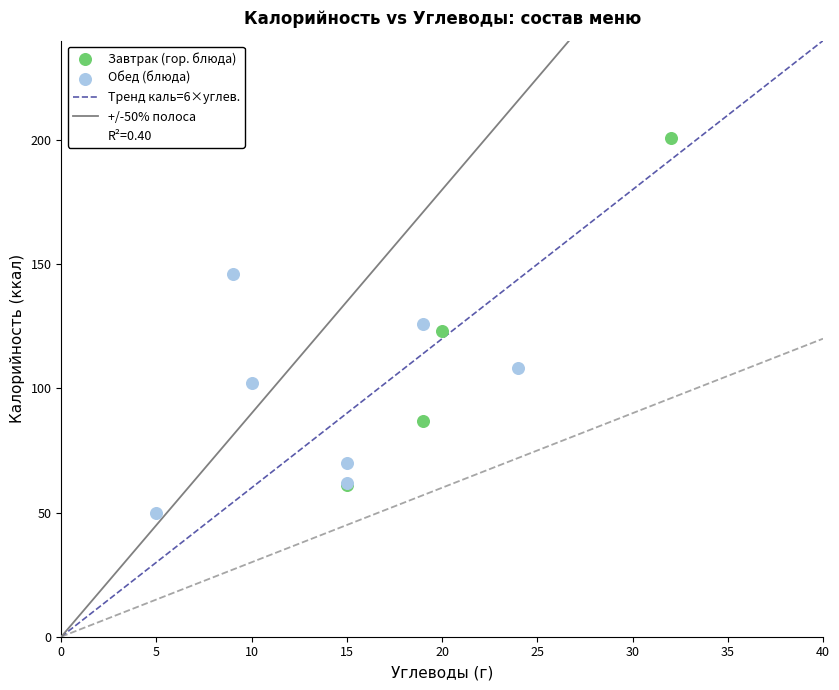

Which series contains the highest Y value?

Завтрак (гор. блюда)